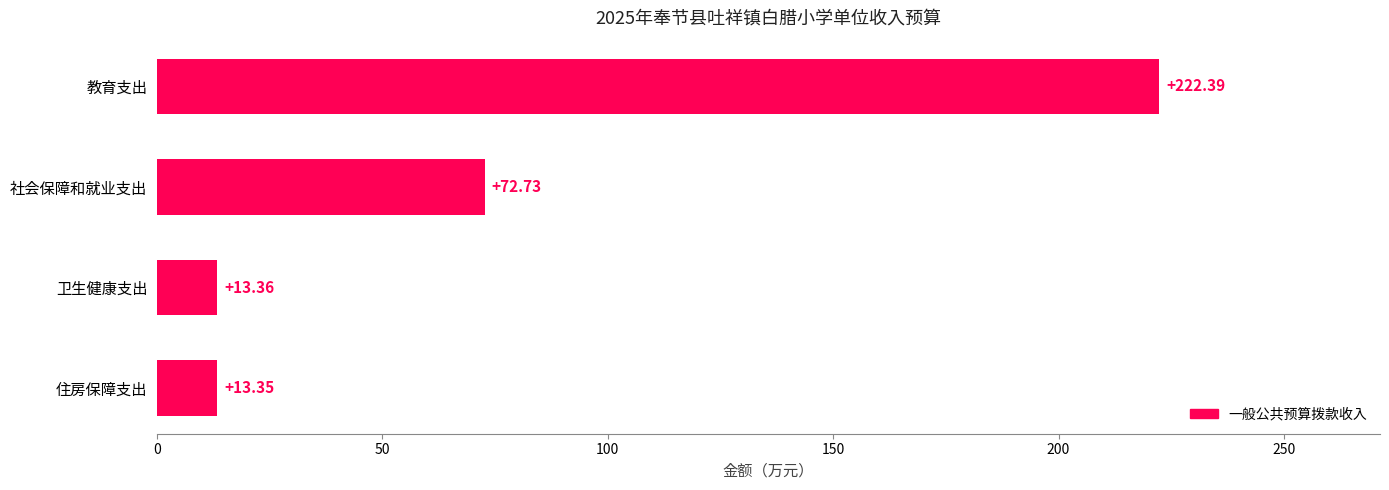

What is the sum of the values at 住房保障支出 and 卫生健康支出?

26.7